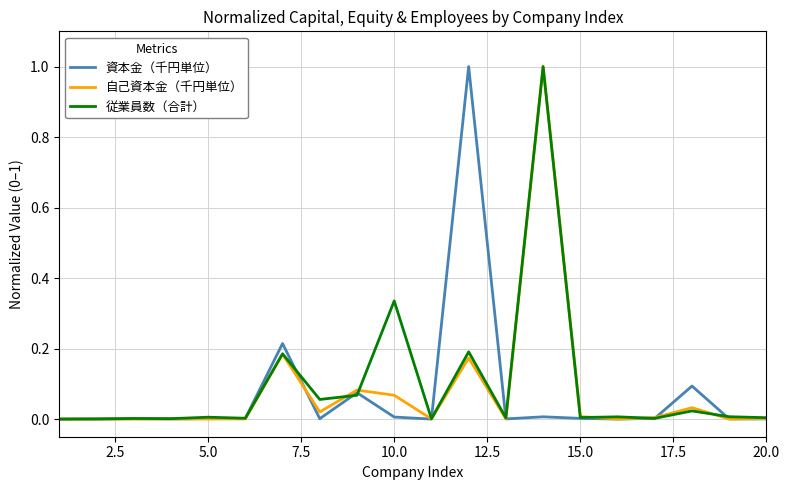

What is the maximum value for 自己資本金（千円単位）?

1.0